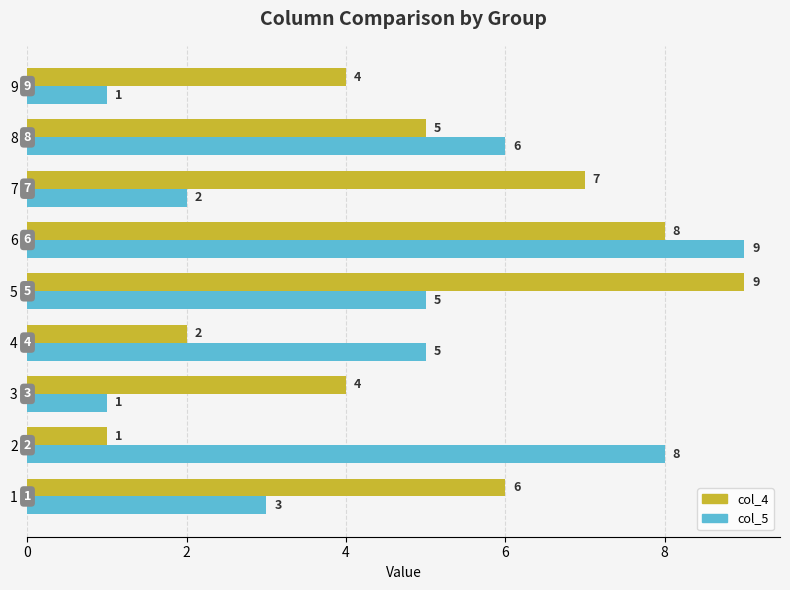

At which label is col_4 closest to 5?

8